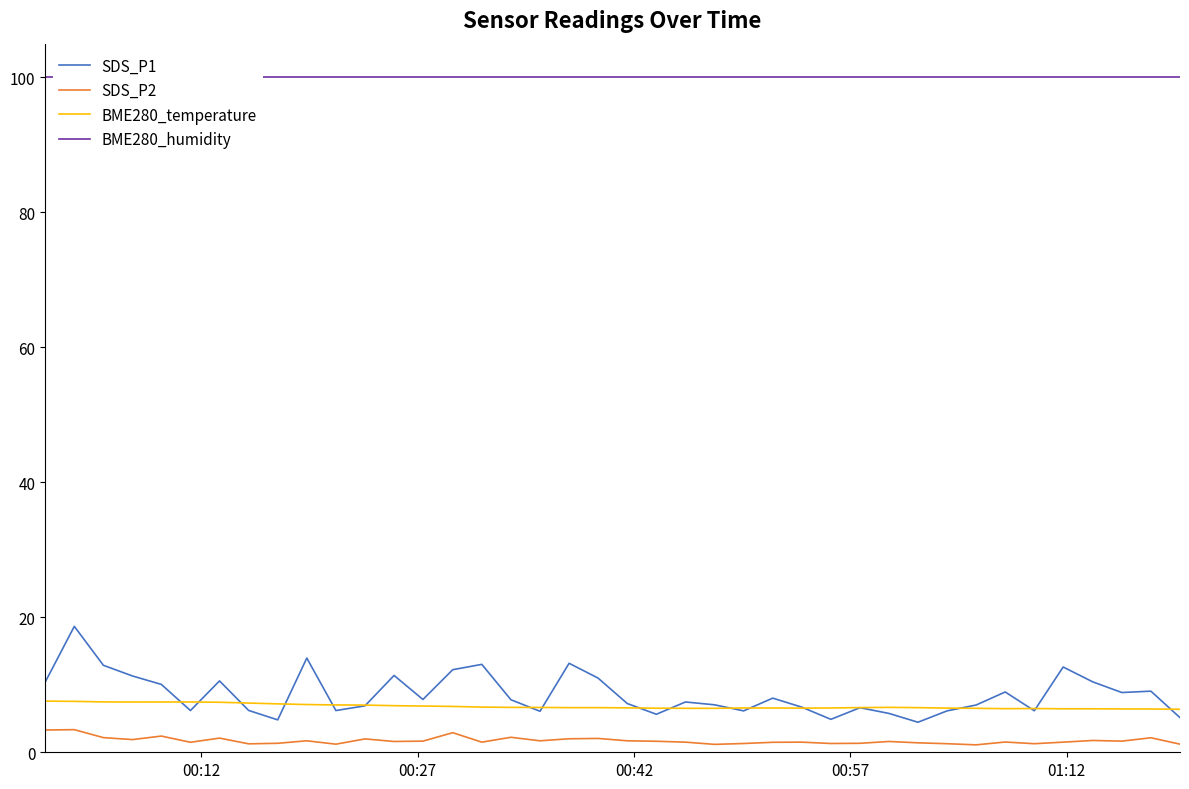

Which series has the largest range (max minus min)?

SDS_P1